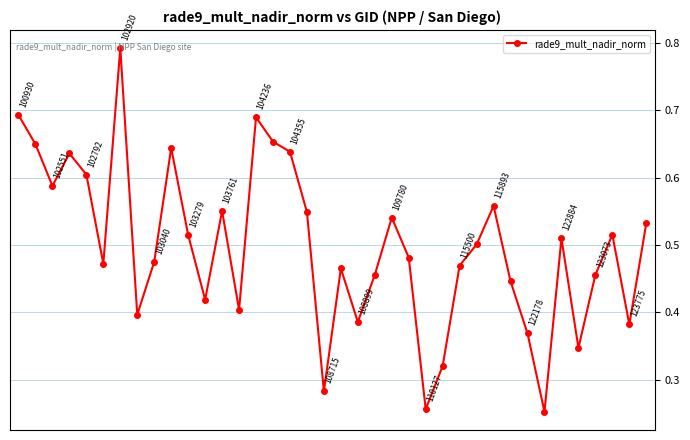

True or false: the data has more than 1 interior local peaks.

True